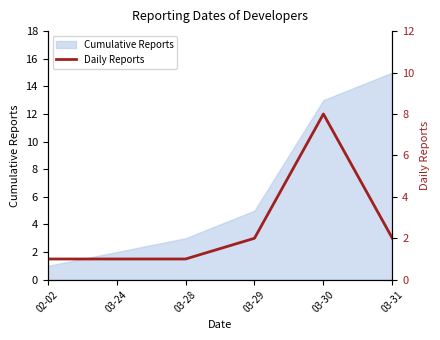

At which label is the value closest to 4?

03-29